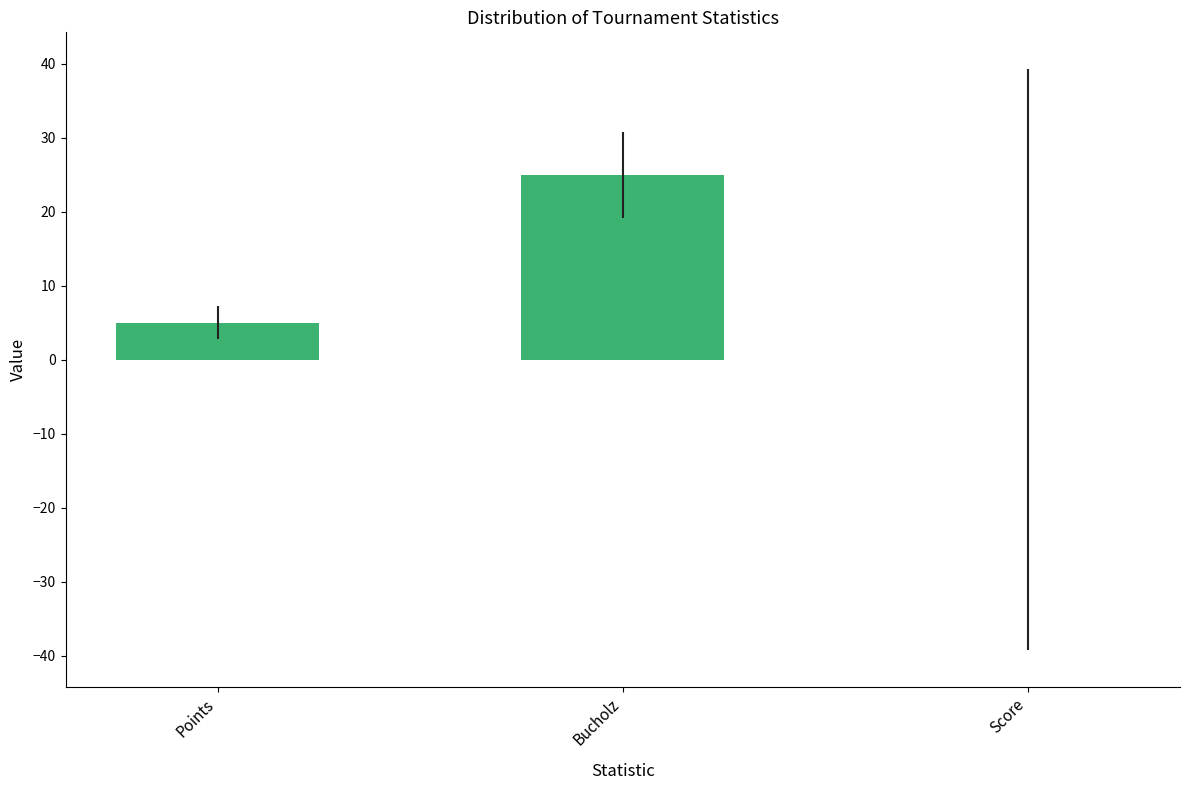

Reading left to right, what are all the values shown in this chart?

Points=5	Bucholz=25	Score=0